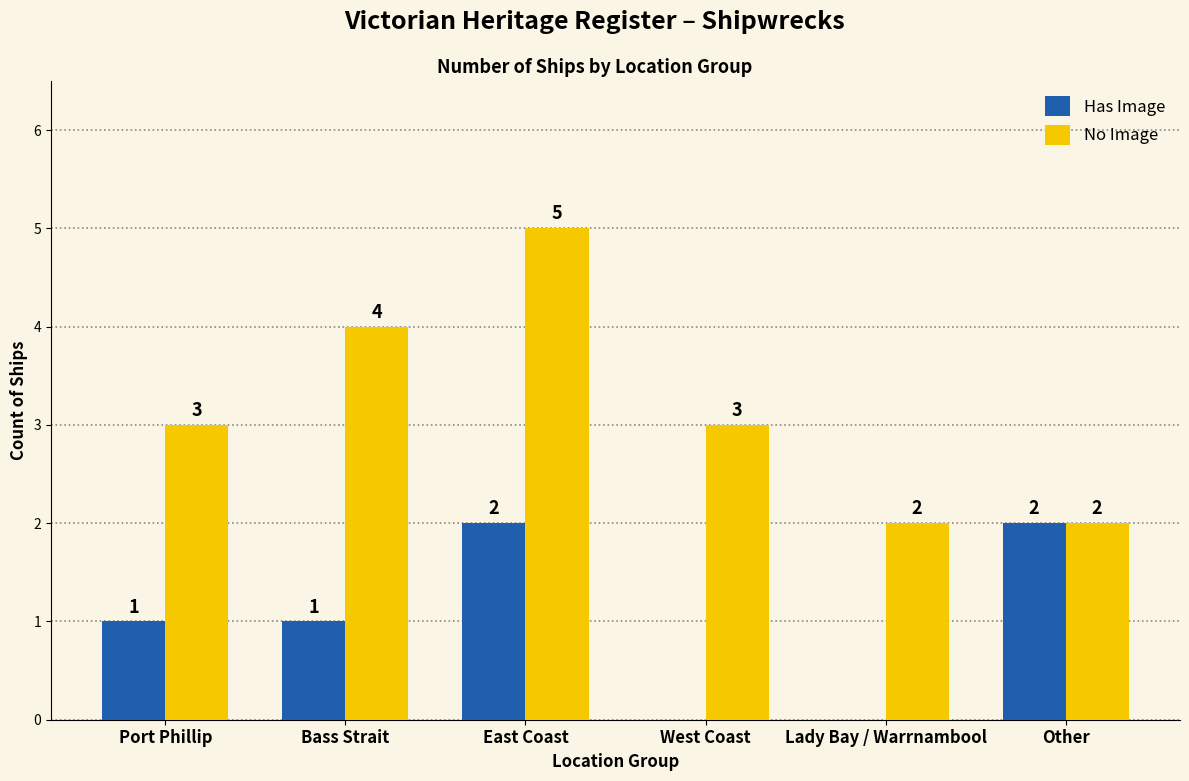

What is the maximum value for No Image?

5